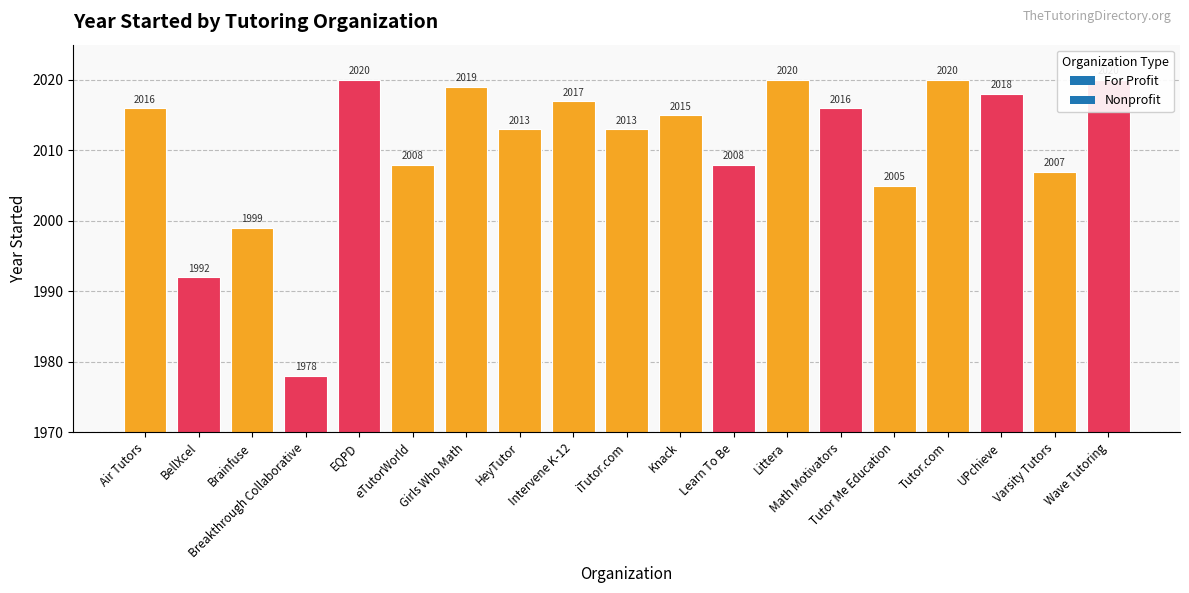

The value at EQPD is 2020. True or false?

True